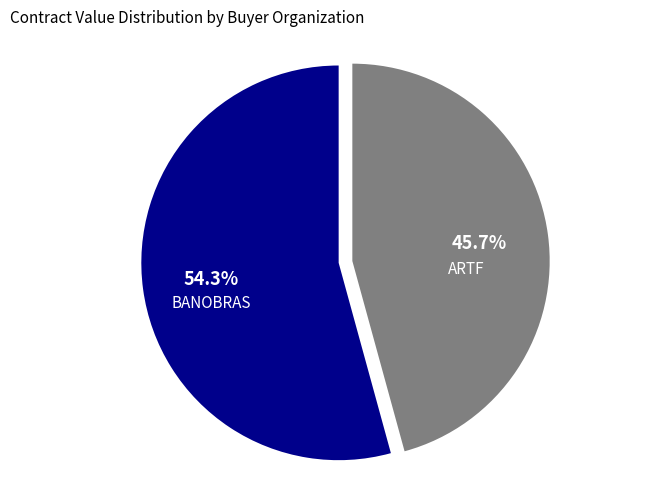

What percentage do ARTF and BANOBRAS together represent?

100.0%